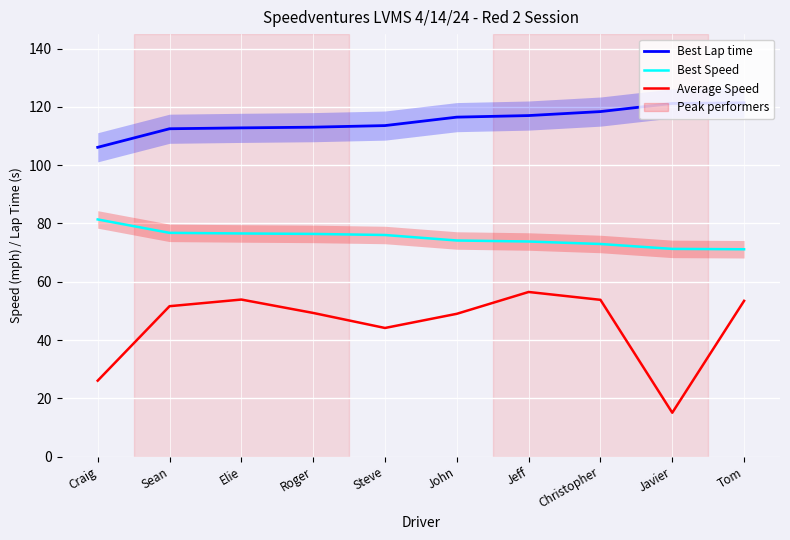

How many data points in Average Speed are above 51?

5